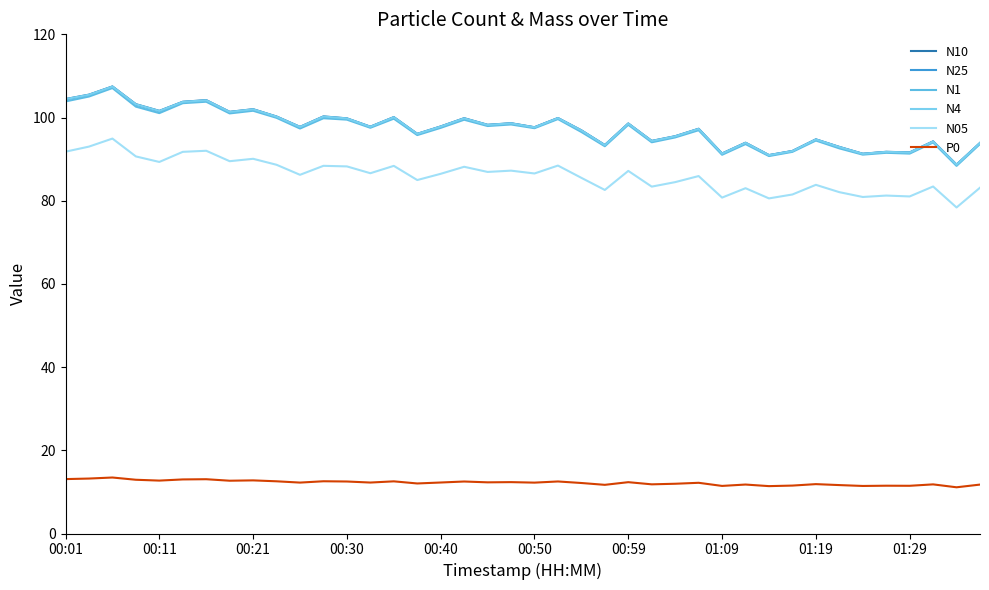

How many lines are shown in the chart?

6